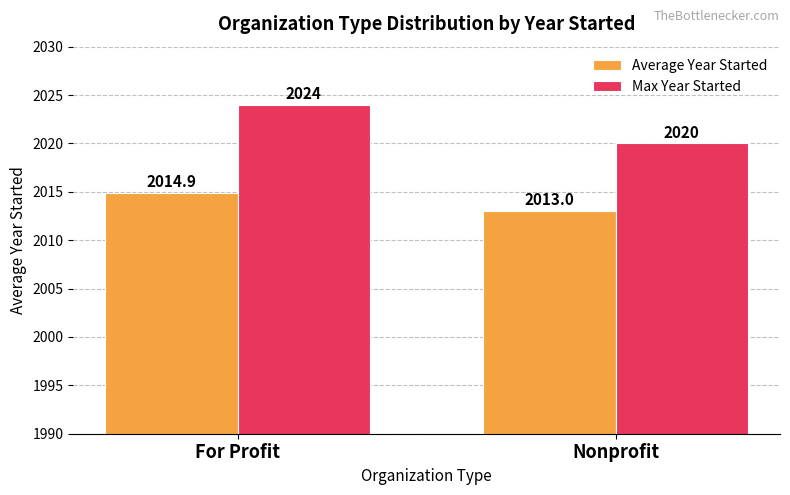

At which label does Max Year Started reach its peak?

For Profit